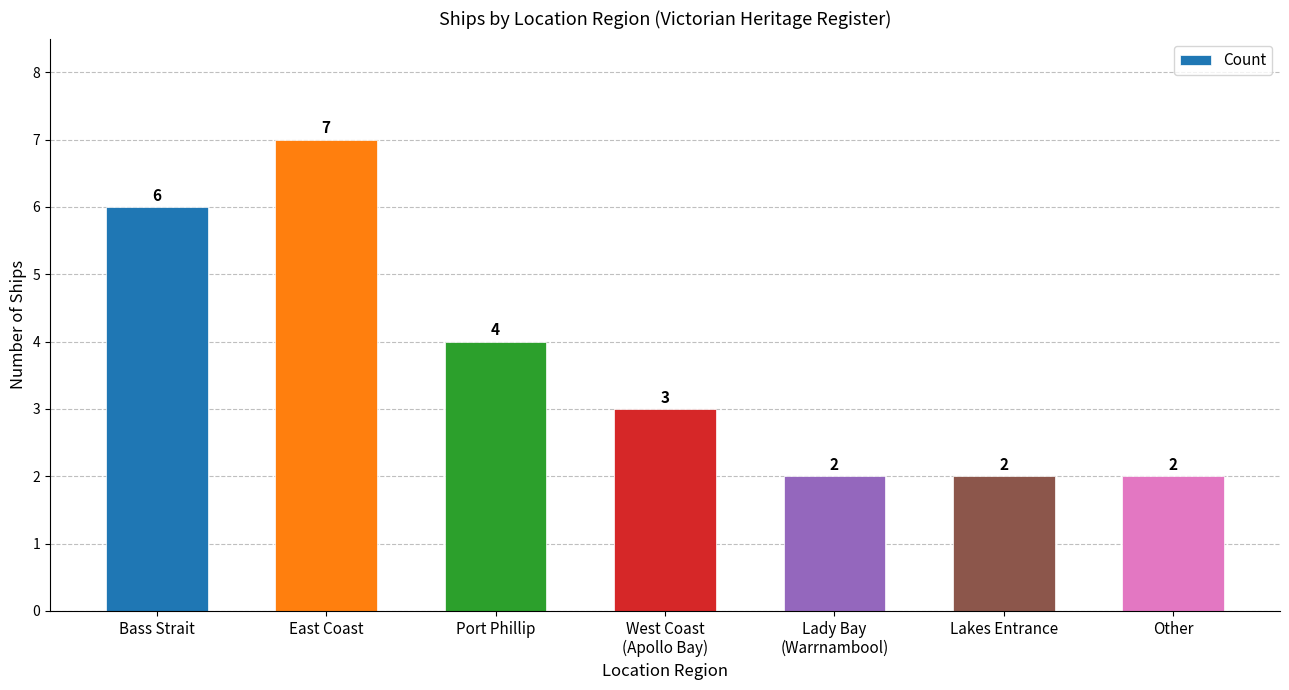

What is the average value?

4